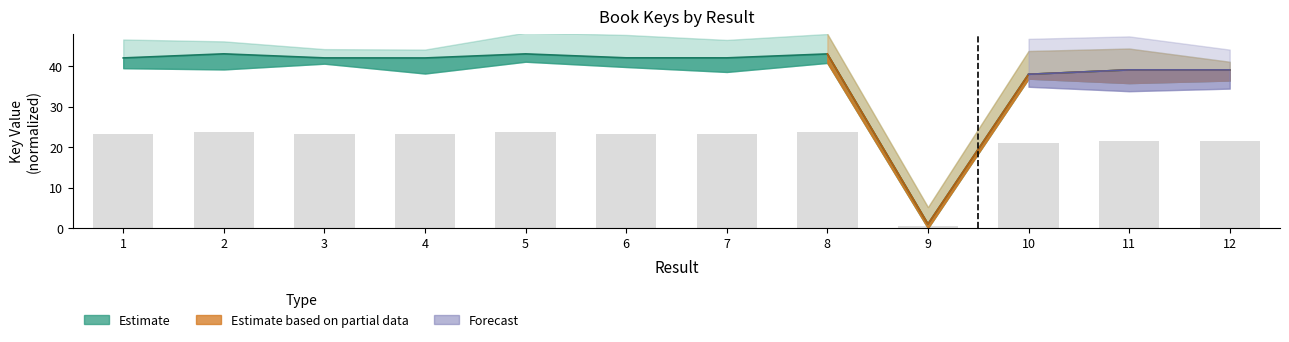

What is the sum of the Estimate values at 8 and 11?

82.0